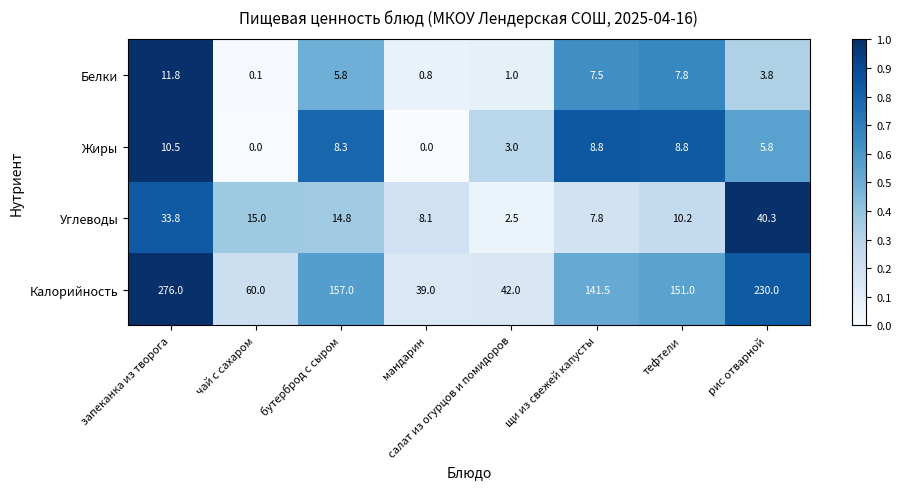

At which category is the sum across all series the highest?

запеканка из творога